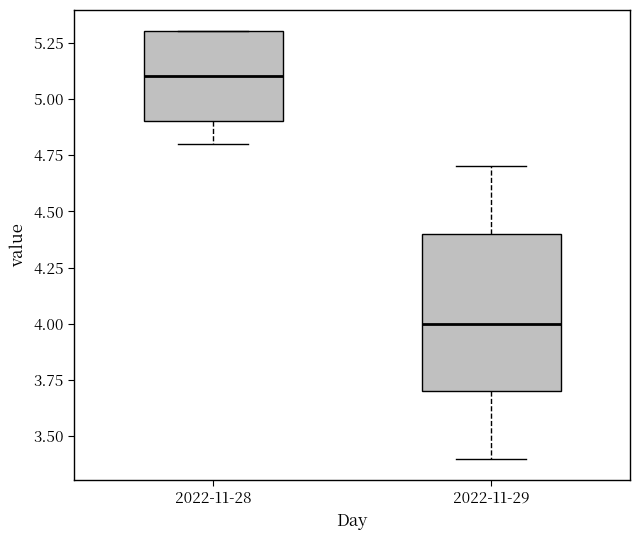

Which box is the tallest, from its lower edge to its upper edge?

2022-11-29